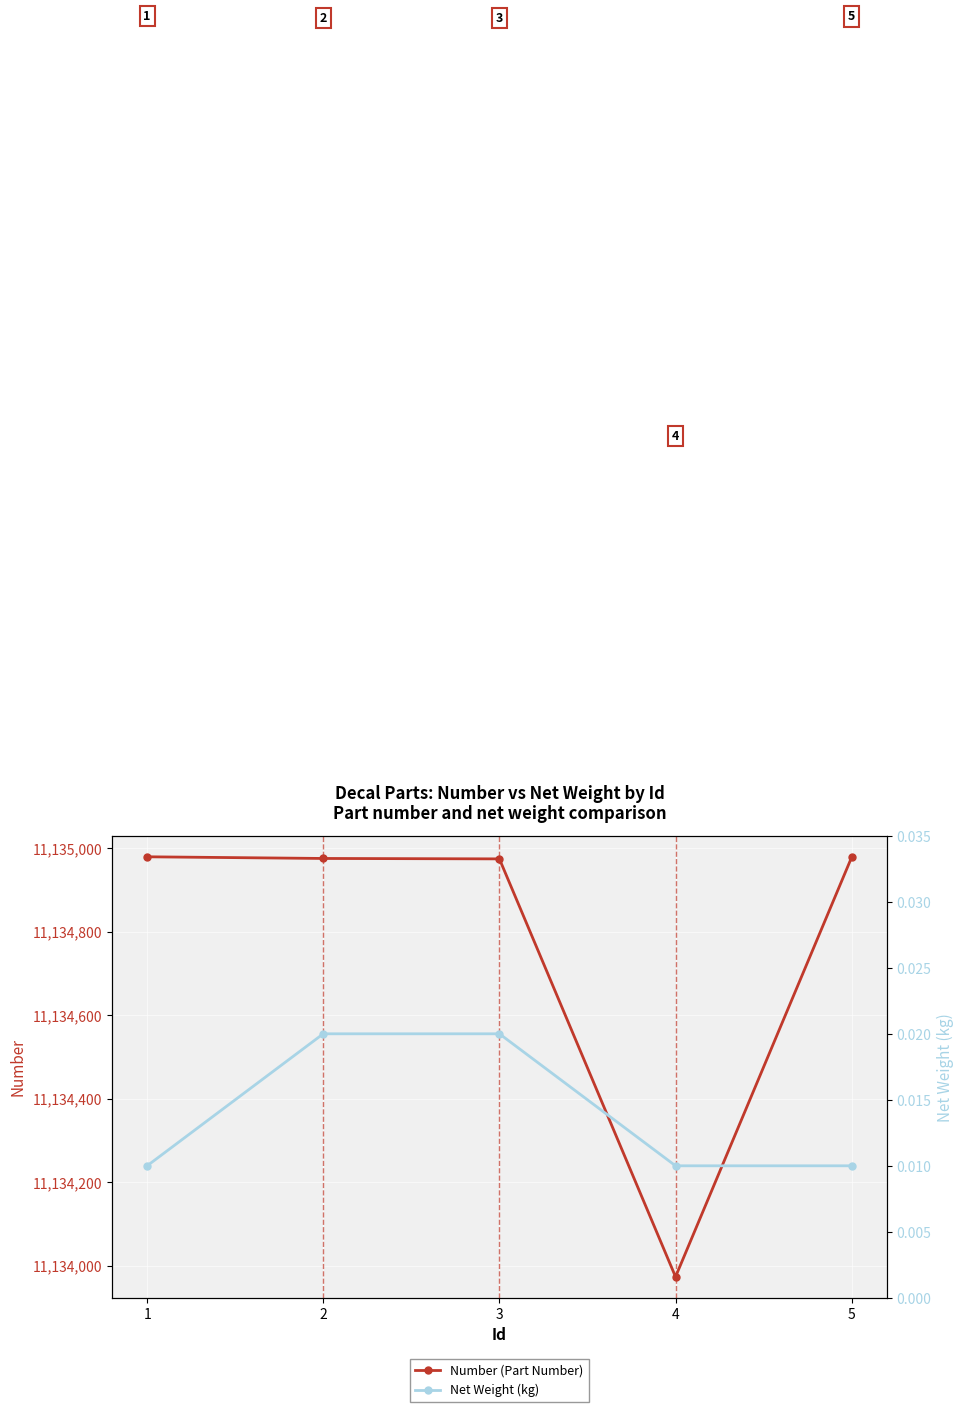

How many Net Weight (kg) values are between 0 and 1?

5